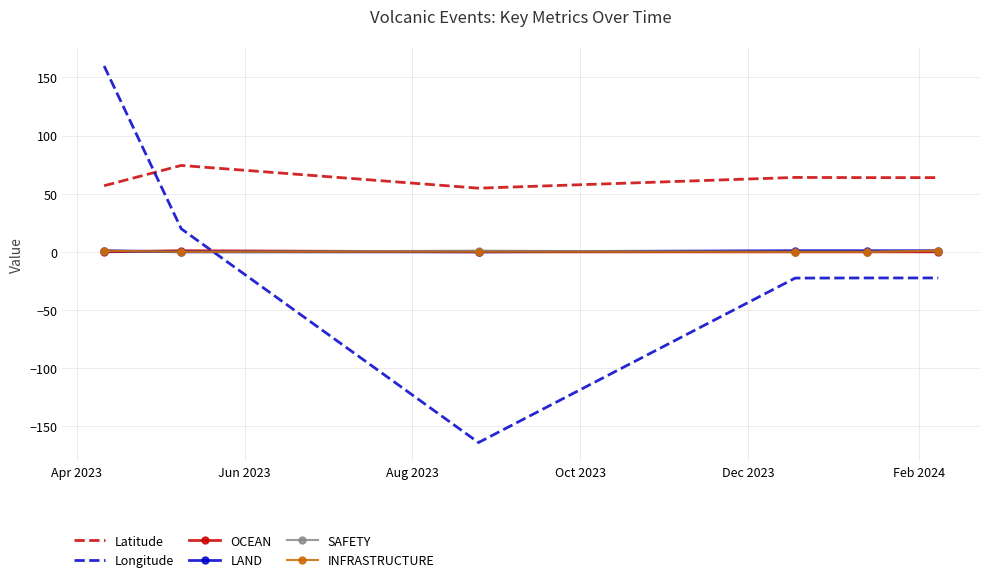

At which category is the sum across all series the highest?

Apr 2023